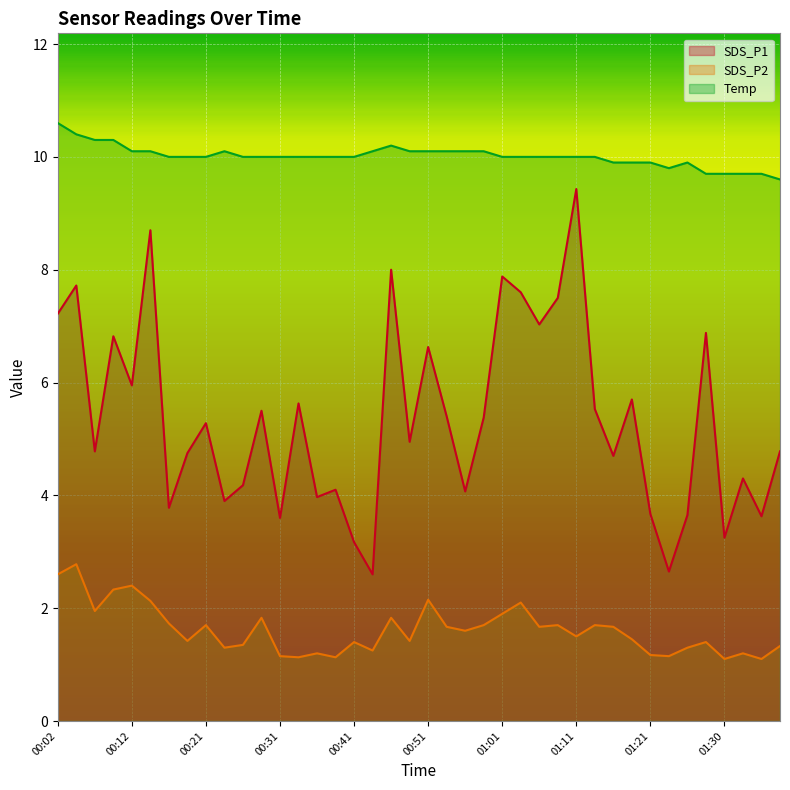

Reading left to right, extract all data points from this chart.

SDS_P1: 00:02=7.2	00:04=7.7	00:07=4.8	00:09=6.8	00:12=6.0	00:14=8.7	00:17=3.8	00:19=4.8	00:21=5.3	00:24=3.9	00:26=4.2	00:29=5.5	00:31=3.6	00:34=5.6	00:36=4.0	00:39=4.1	00:41=3.2	00:44=2.6	00:46=8.0	00:48=5.0	00:51=6.6	00:53=5.4	00:56=4.1	00:58=5.4	01:01=7.9	01:03=7.6	01:06=7.0	01:08=7.5	01:11=9.4	01:13=5.5	01:16=4.7	01:18=5.7	01:21=3.7	01:23=2.6	01:25=3.6	01:28=6.9	01:30=3.2	01:33=4.3	01:35=3.6	01:38=4.8
SDS_P2: 00:02=2.6	00:04=2.8	00:07=1.9	00:09=2.3	00:12=2.4	00:14=2.1	00:17=1.7	00:19=1.4	00:21=1.7	00:24=1.3	00:26=1.4	00:29=1.8	00:31=1.1	00:34=1.1	00:36=1.2	00:39=1.1	00:41=1.4	00:44=1.2	00:46=1.8	00:48=1.4	00:51=2.1	00:53=1.7	00:56=1.6	00:58=1.7	01:01=1.9	01:03=2.1	01:06=1.7	01:08=1.7	01:11=1.5	01:13=1.7	01:16=1.7	01:18=1.4	01:21=1.2	01:23=1.1	01:25=1.3	01:28=1.4	01:30=1.1	01:33=1.2	01:35=1.1	01:38=1.3
Temp: 00:02=10.6	00:04=10.4	00:07=10.3	00:09=10.3	00:12=10.1	00:14=10.1	00:17=10.0	00:19=10.0	00:21=10.0	00:24=10.1	00:26=10.0	00:29=10.0	00:31=10.0	00:34=10.0	00:36=10.0	00:39=10.0	00:41=10.0	00:44=10.1	00:46=10.2	00:48=10.1	00:51=10.1	00:53=10.1	00:56=10.1	00:58=10.1	01:01=10.0	01:03=10.0	01:06=10.0	01:08=10.0	01:11=10.0	01:13=10.0	01:16=9.9	01:18=9.9	01:21=9.9	01:23=9.8	01:25=9.9	01:28=9.7	01:30=9.7	01:33=9.7	01:35=9.7	01:38=9.6